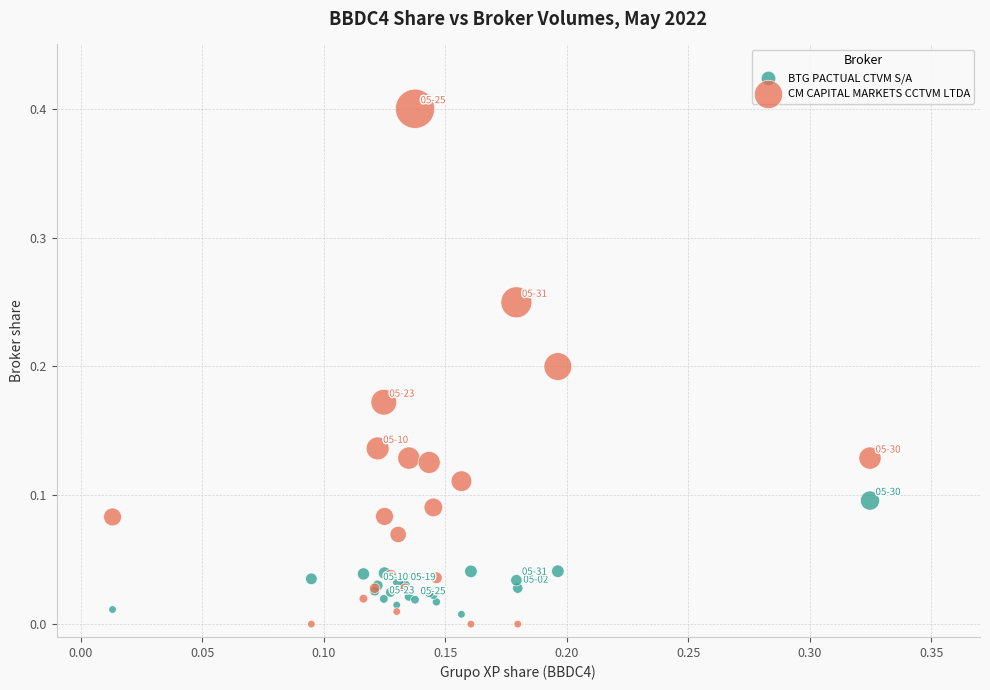

What is the X range (max minus min) for the scatter plot?

0.3